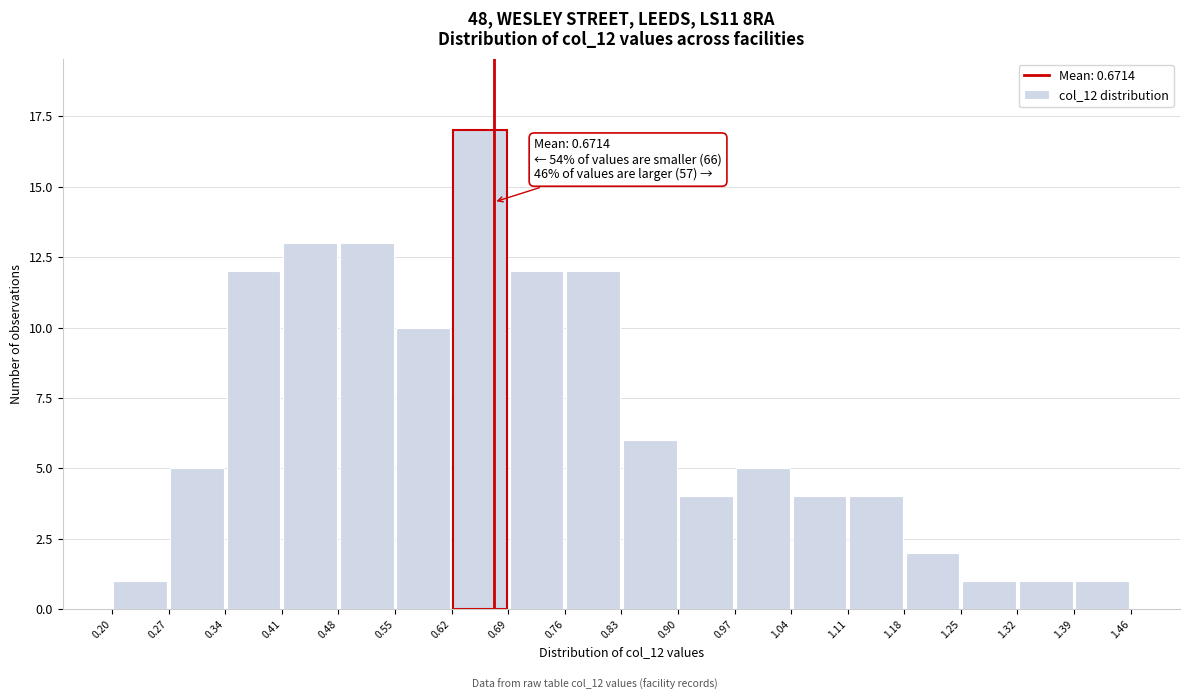

Over which range of the x-axis is the bar tallest?

0.62 to 0.69